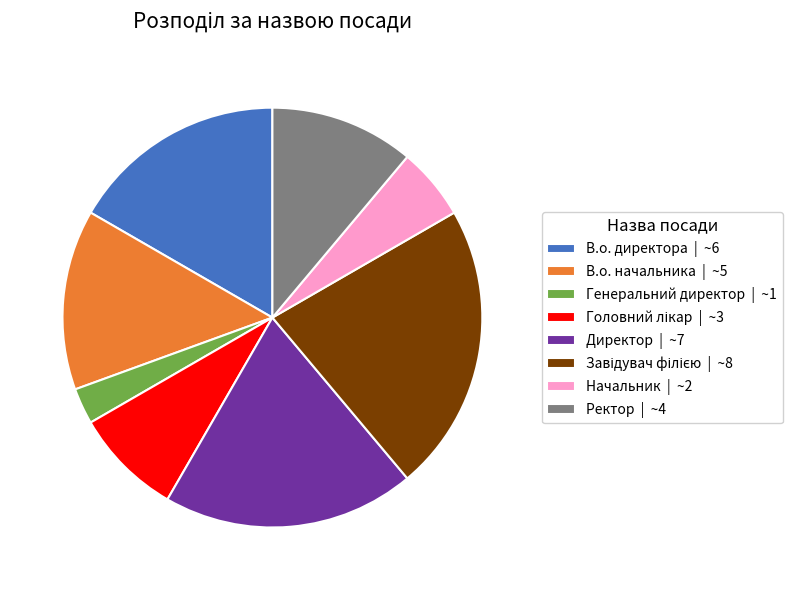

Which has a higher value, Директор | ~7 or Ректор | ~4?

Директор | ~7